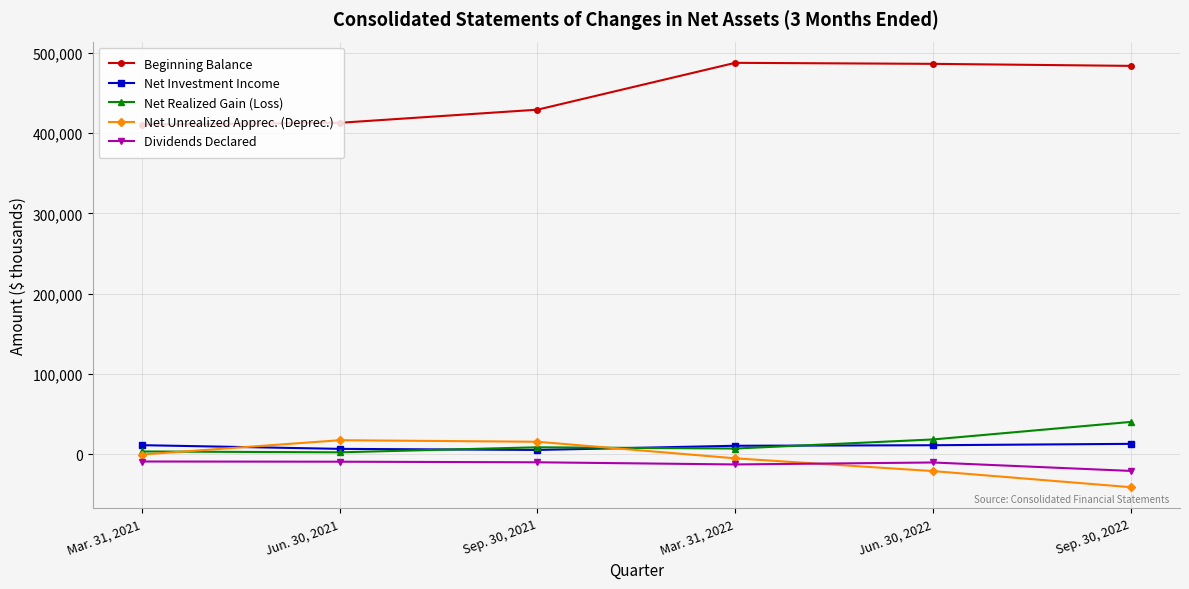

What is the label of the 4th point from the left?

Mar. 31, 2022